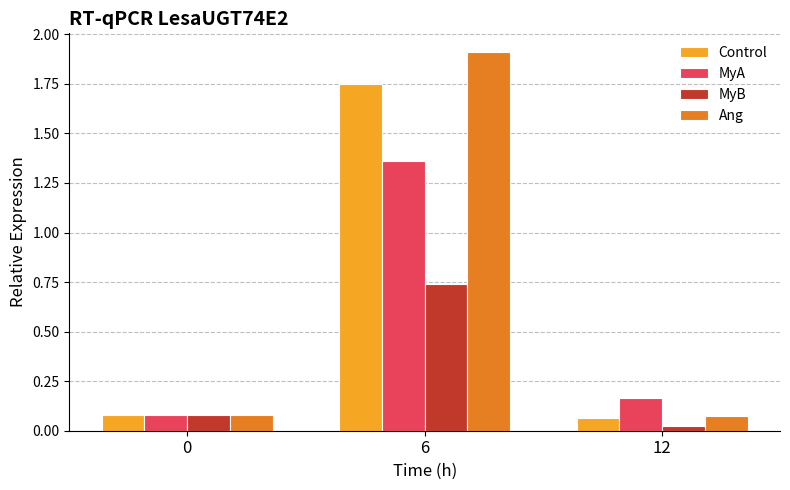

Which series has the largest range (max minus min)?

Ang